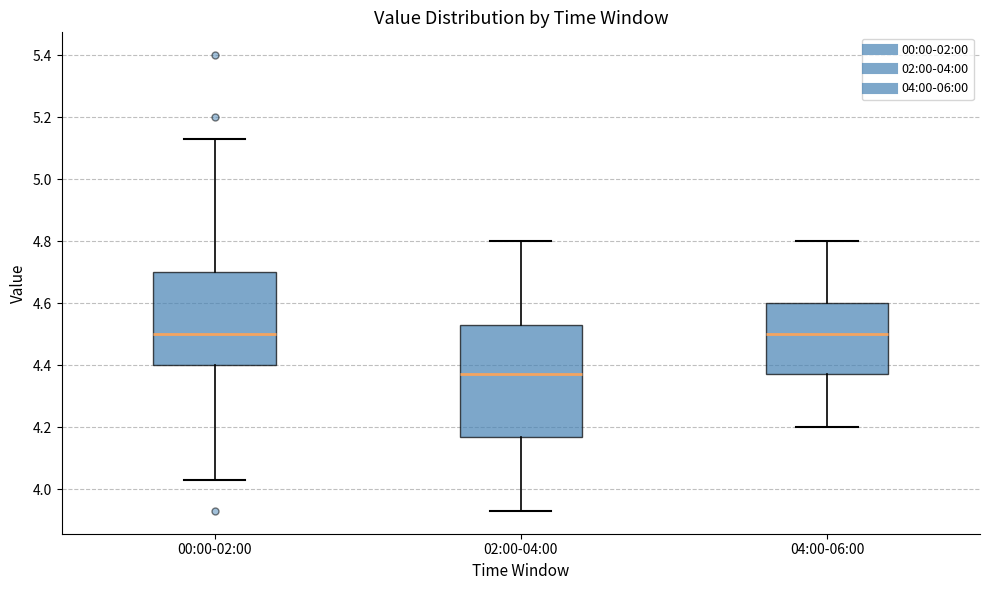

Reading left to right, transcribe this box plot: for each box, give where its median line is, the range the box spans, and where its two whiskers end, as read against the y-axis. The values are not printed on the chart, so give them approximately, as read against the axis.

00:00-02:00: median 4.50, box 4.40 to 4.70, whiskers 4.04 to 5.14
02:00-04:00: median 4.38, box 4.18 to 4.54, whiskers 3.94 to 4.80
04:00-06:00: median 4.50, box 4.38 to 4.60, whiskers 4.20 to 4.80